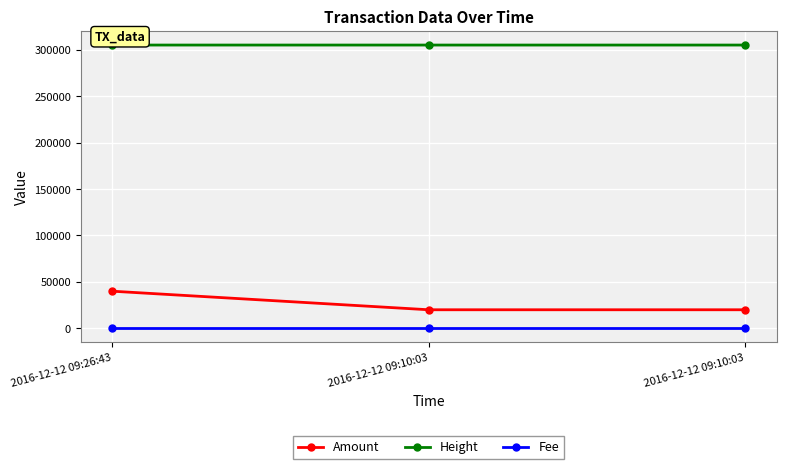

What is the approximate value of Amount at 2016-12-12 09:26:43, to the nearest 10?

40000